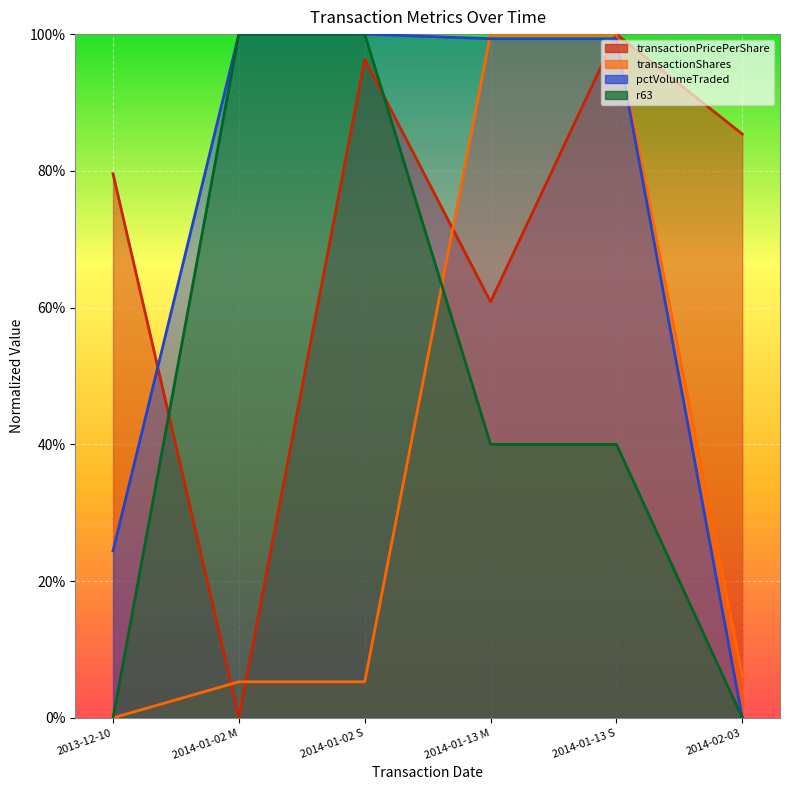

Which label corresponds to the largest value in the chart?

2014-01-13 S